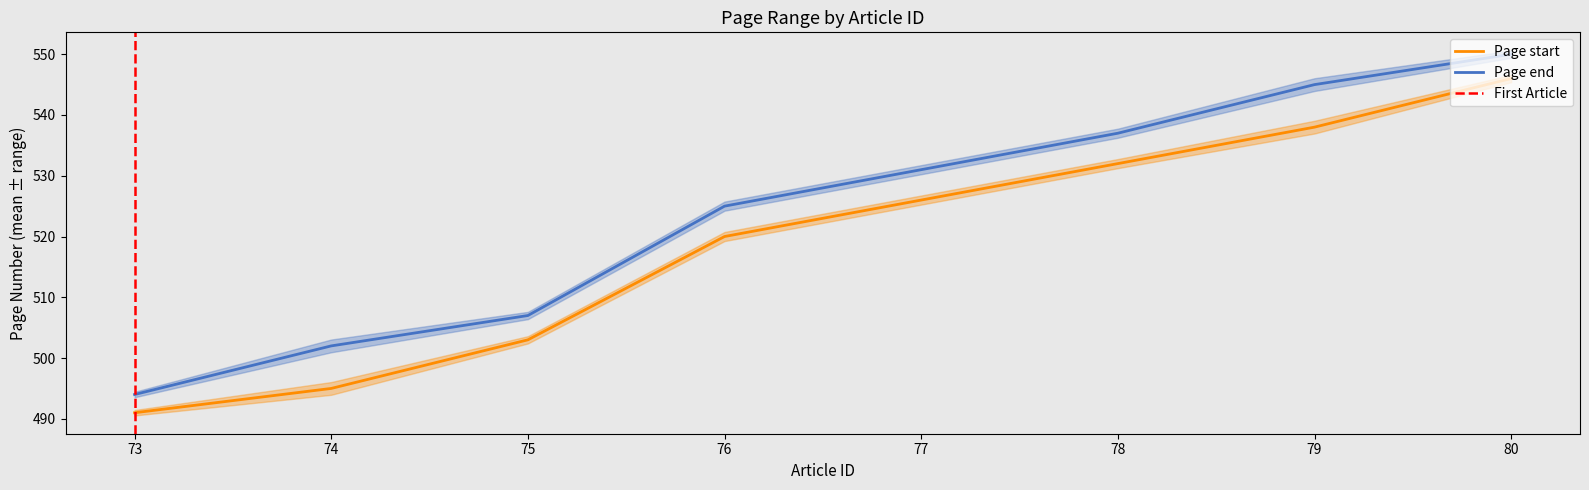

Which series changed the most between 73 and 75?

Page end